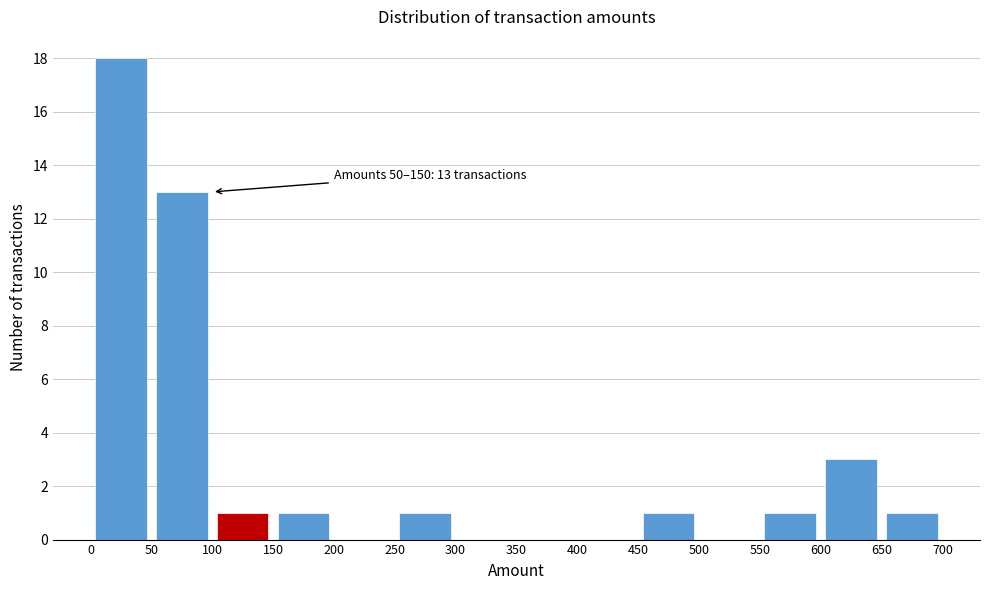

Which range on the x-axis has the tallest bar?

0 to 50